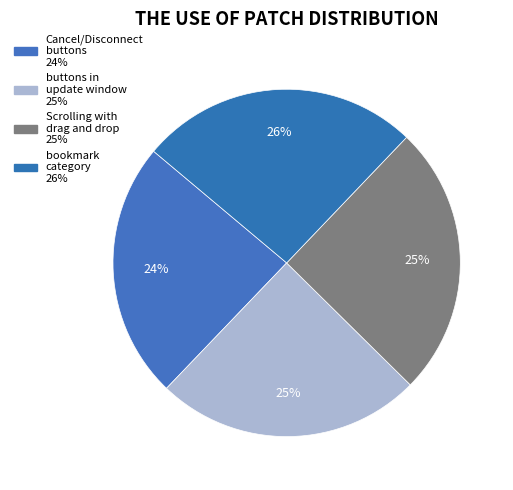

To the nearest percent, what percentage of the pie is Cancel/Disconnect buttons?

24%